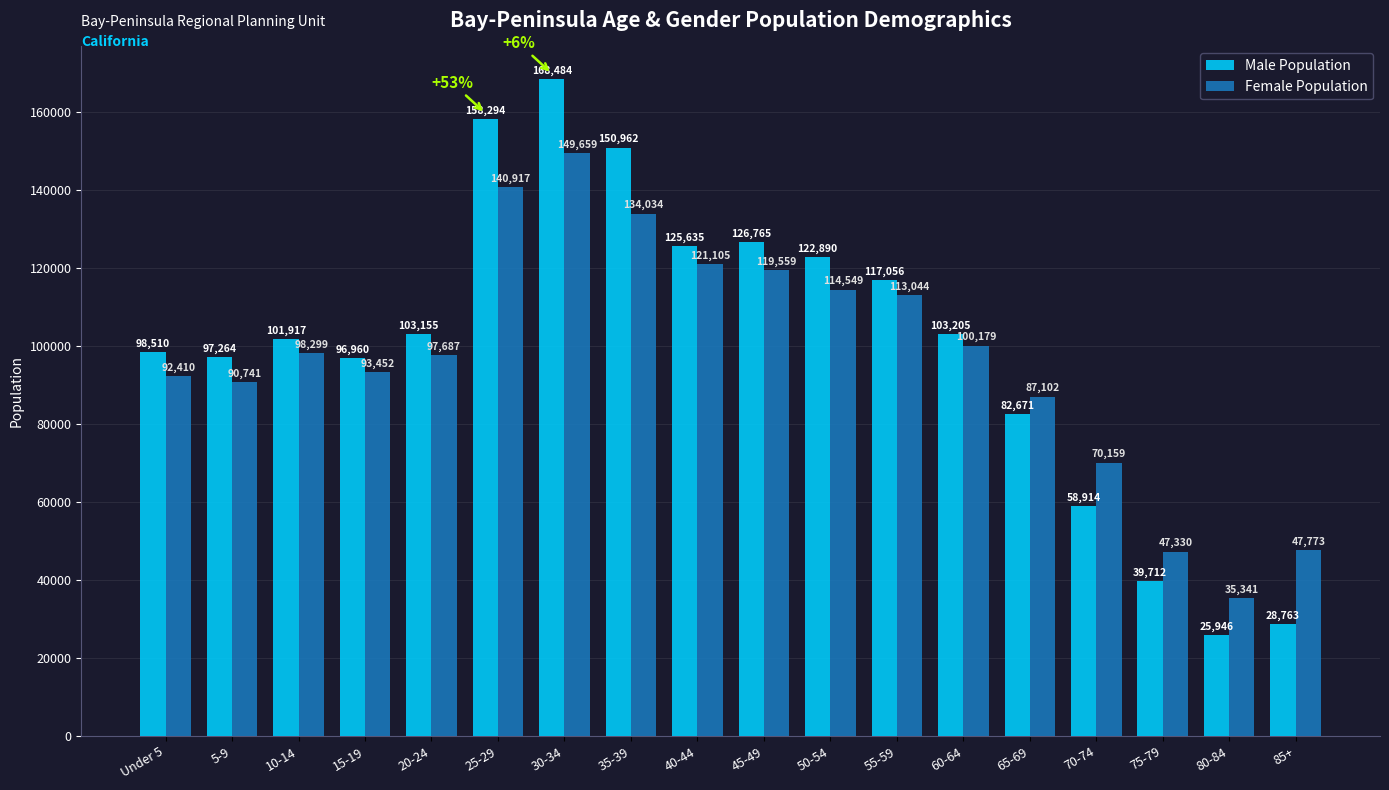

True or false: Female Population has a value of 27361 at Under 5.

False